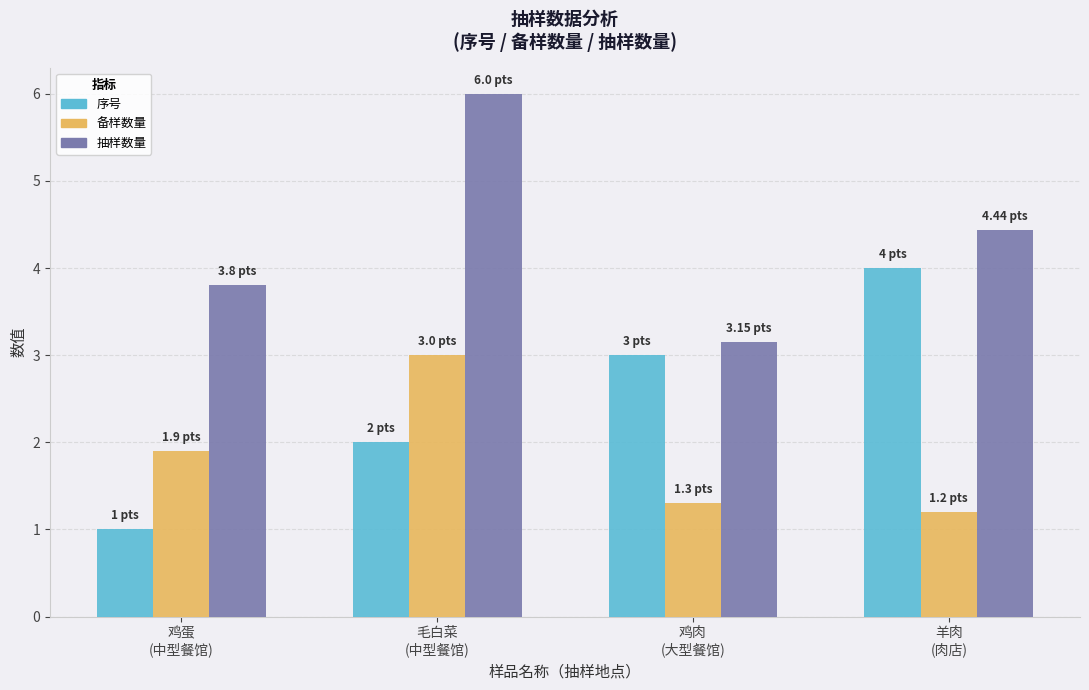

What is the sum of all 备样数量 values?

7.4